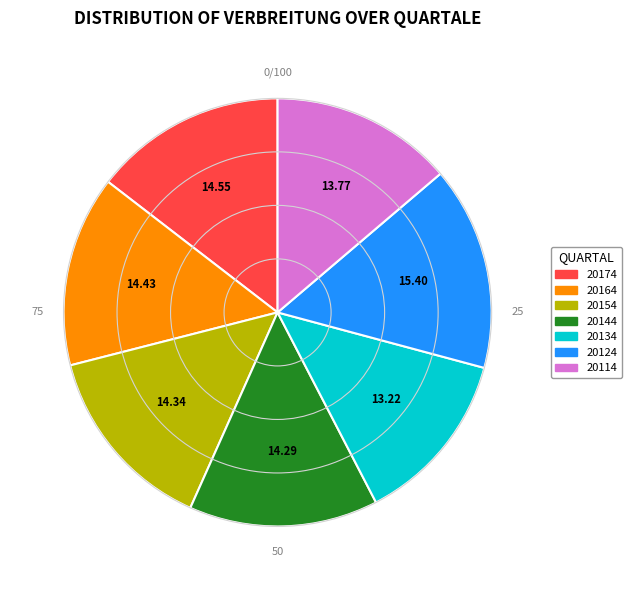

Is there a majority slice in this chart?

No